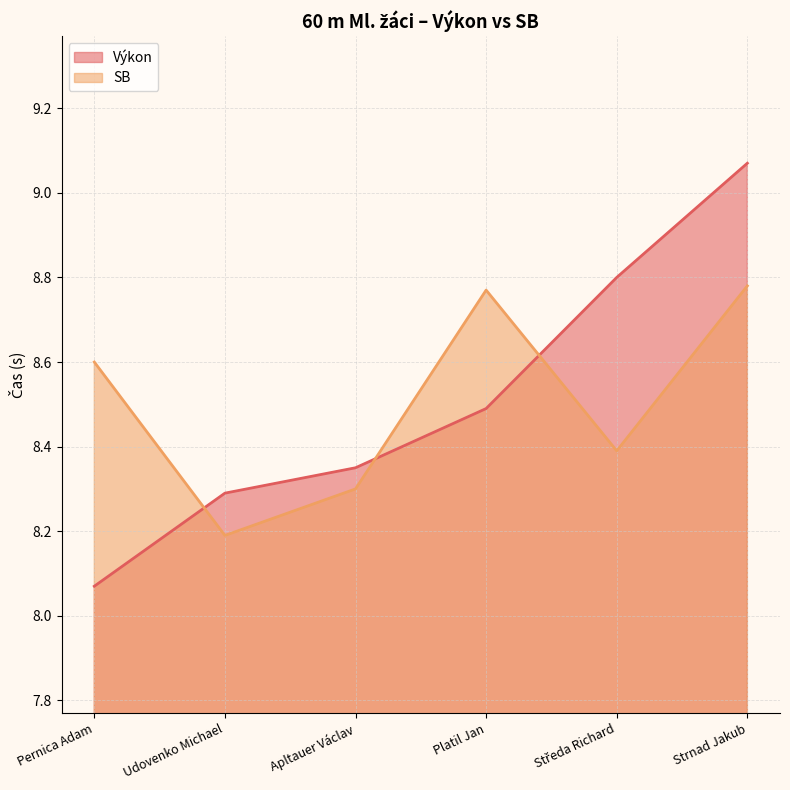

At how many categories does at least one series exceed 8?

6